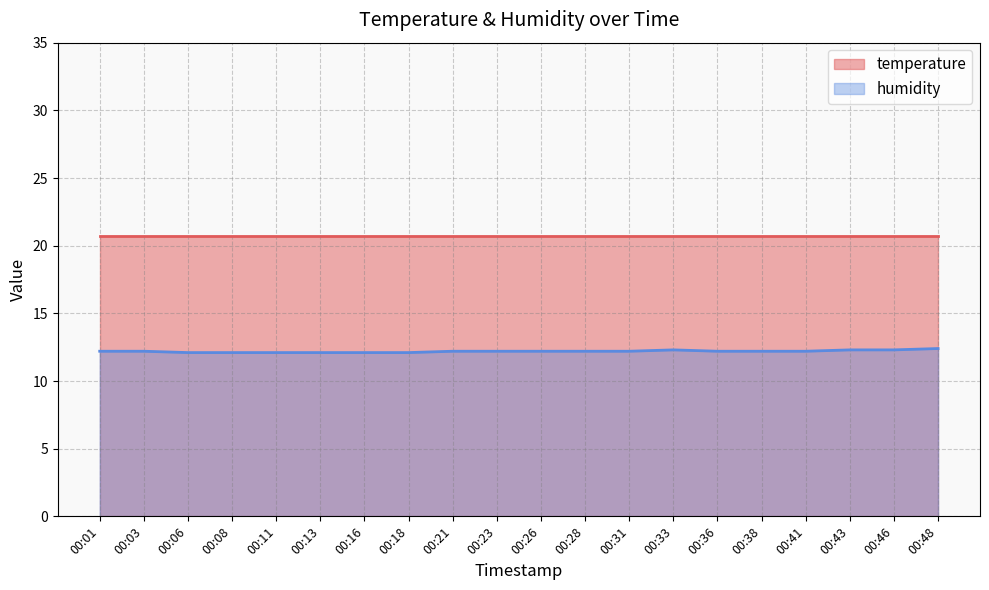

What is the sum of the values at 00:36 and 00:38?

24.4